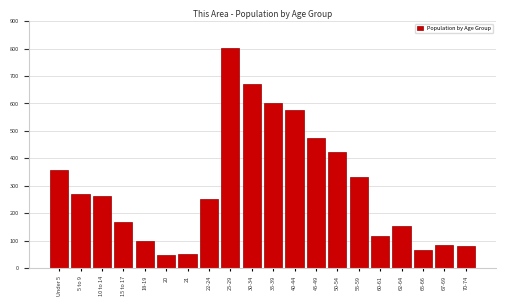

What is the value of the 7th bar from the left?

50